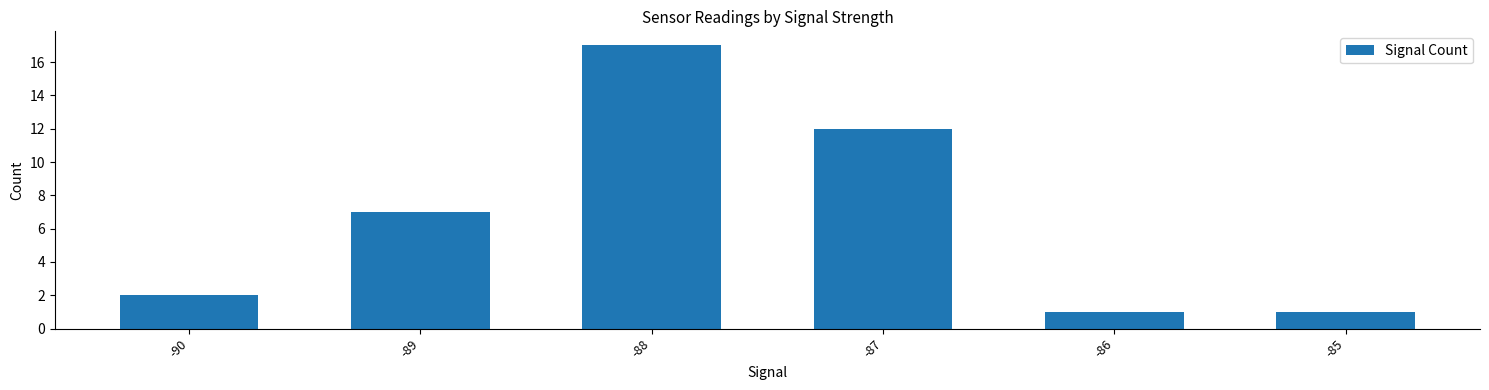

Which has a higher value, -88 or -86?

-88